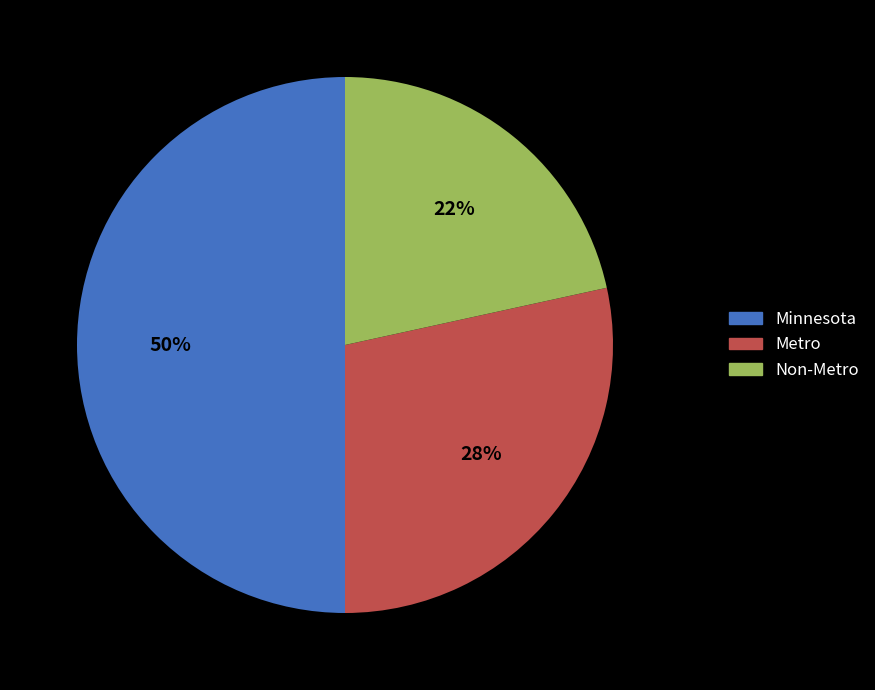

Which has a higher value, Minnesota or Metro?

Minnesota